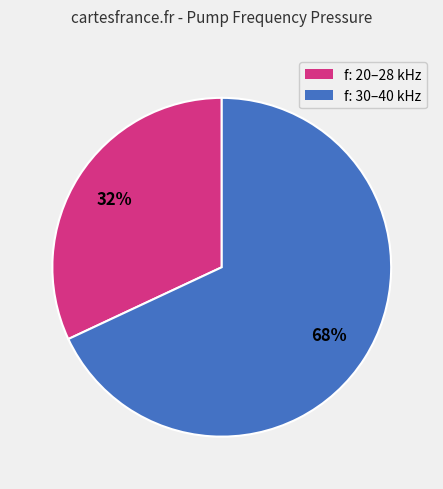

To the nearest percent, what is the difference between the largest and smallest slice percentages?

36%